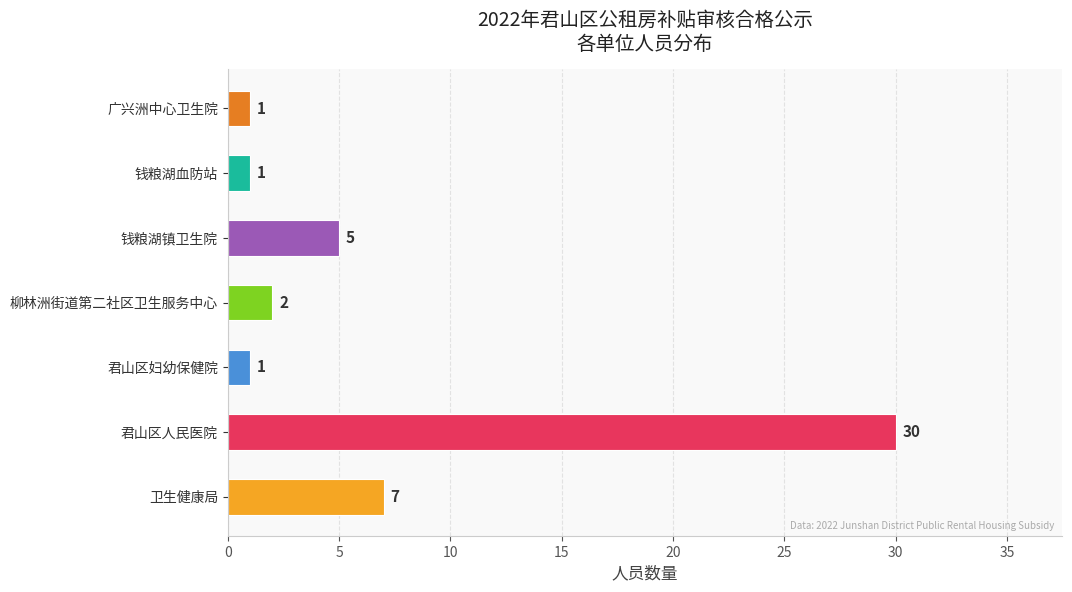

How many distinct data groups are displayed?

1